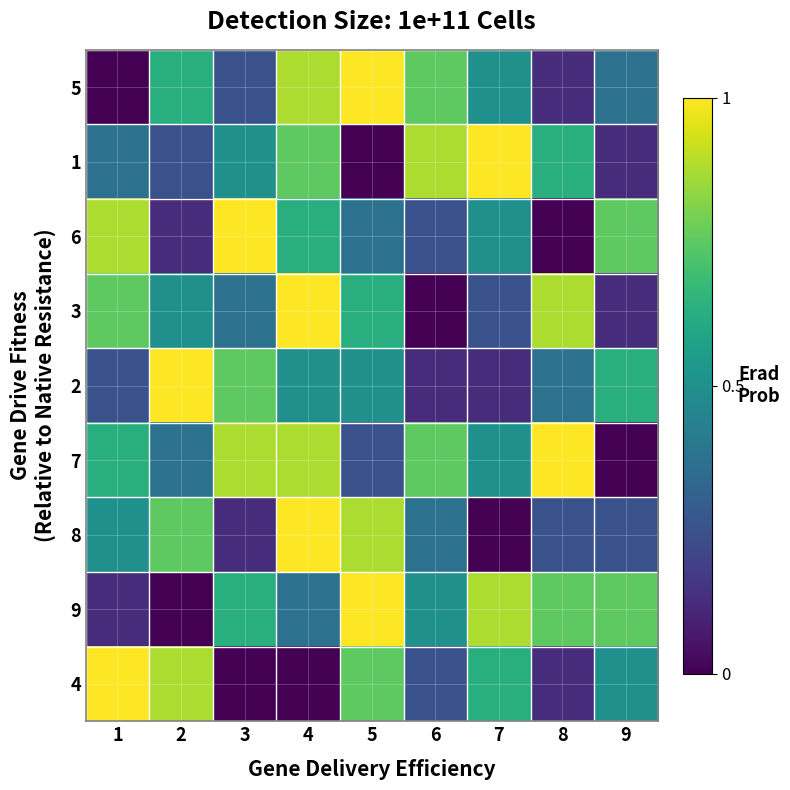

Rank the series by their maximum value, from highest to lowest.

5, 1, 6, 3, 2, 7, 8, 9, 4